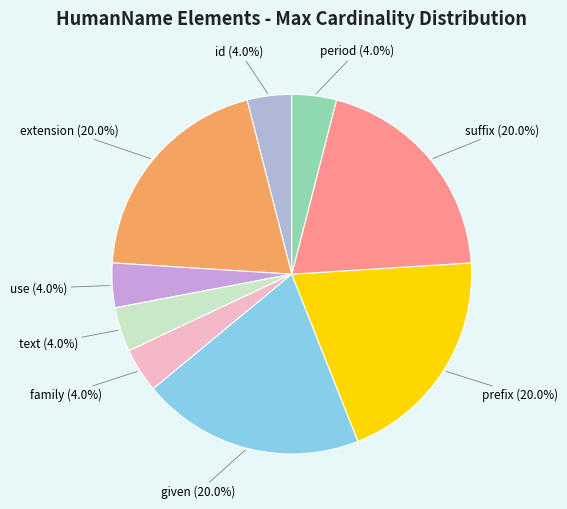

Is suffix the majority of the pie?

No